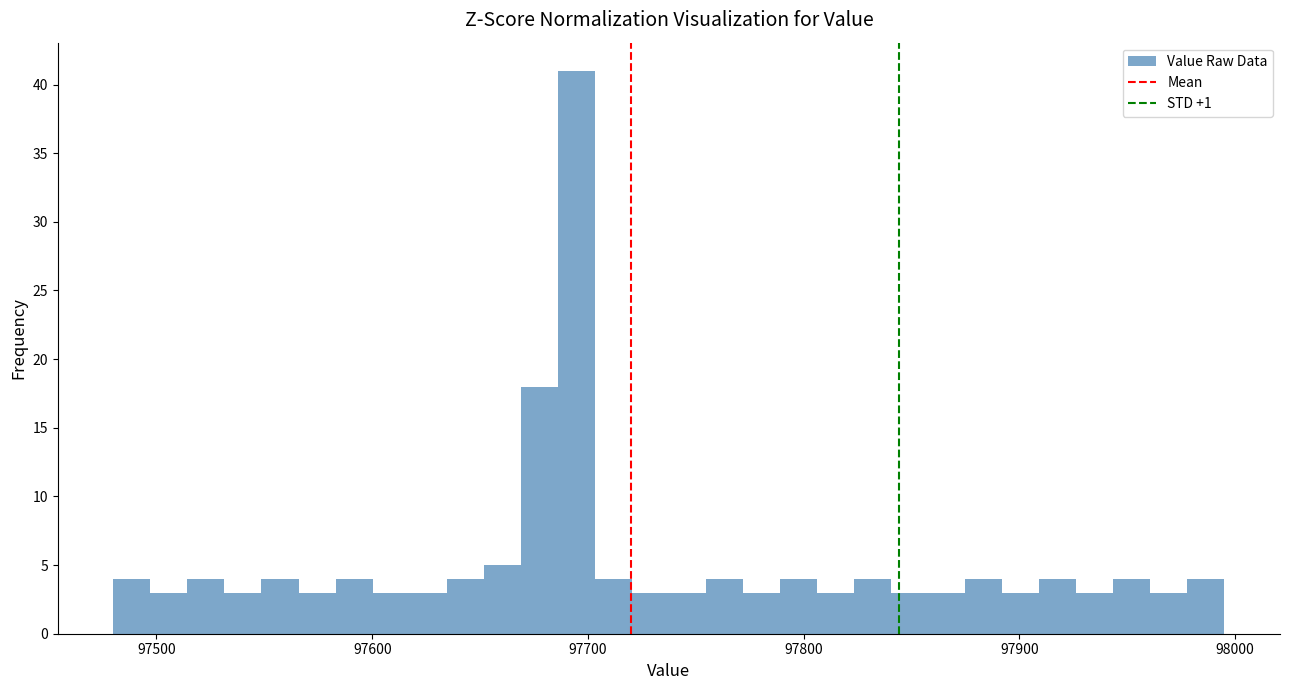

Read against the x-axis, roughly where is the centre of the tallest bar?

97690